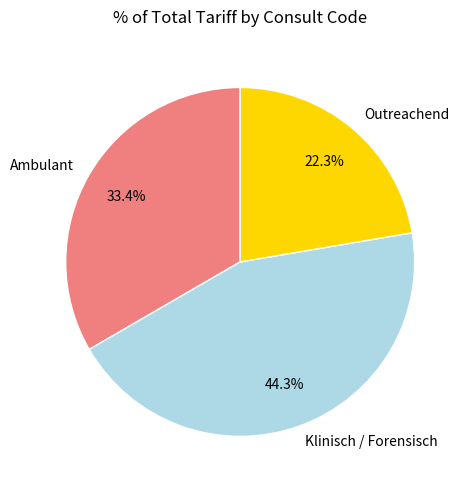

How many segments does this pie chart have?

3